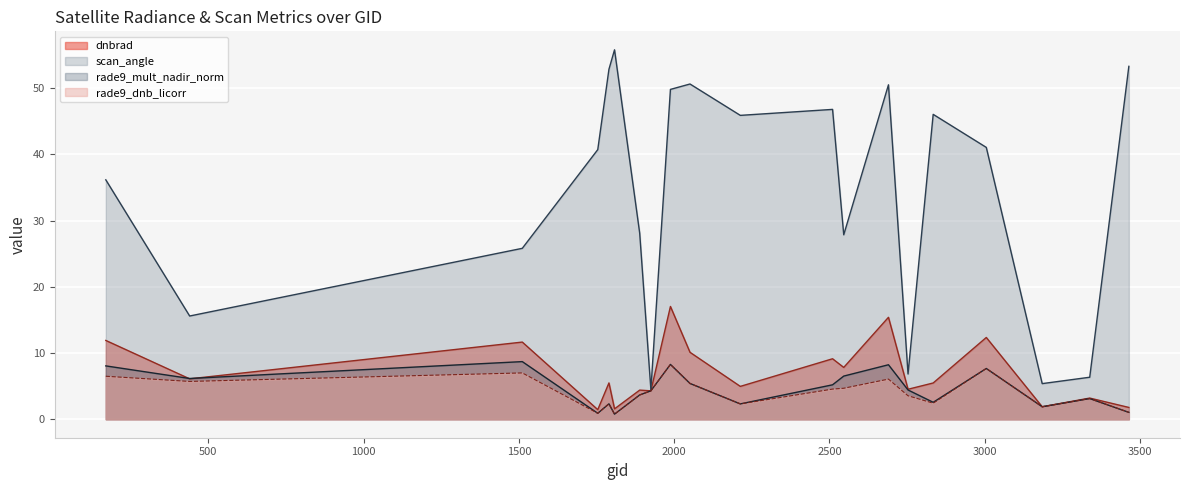

What is the maximum value shown in the chart?

55.8